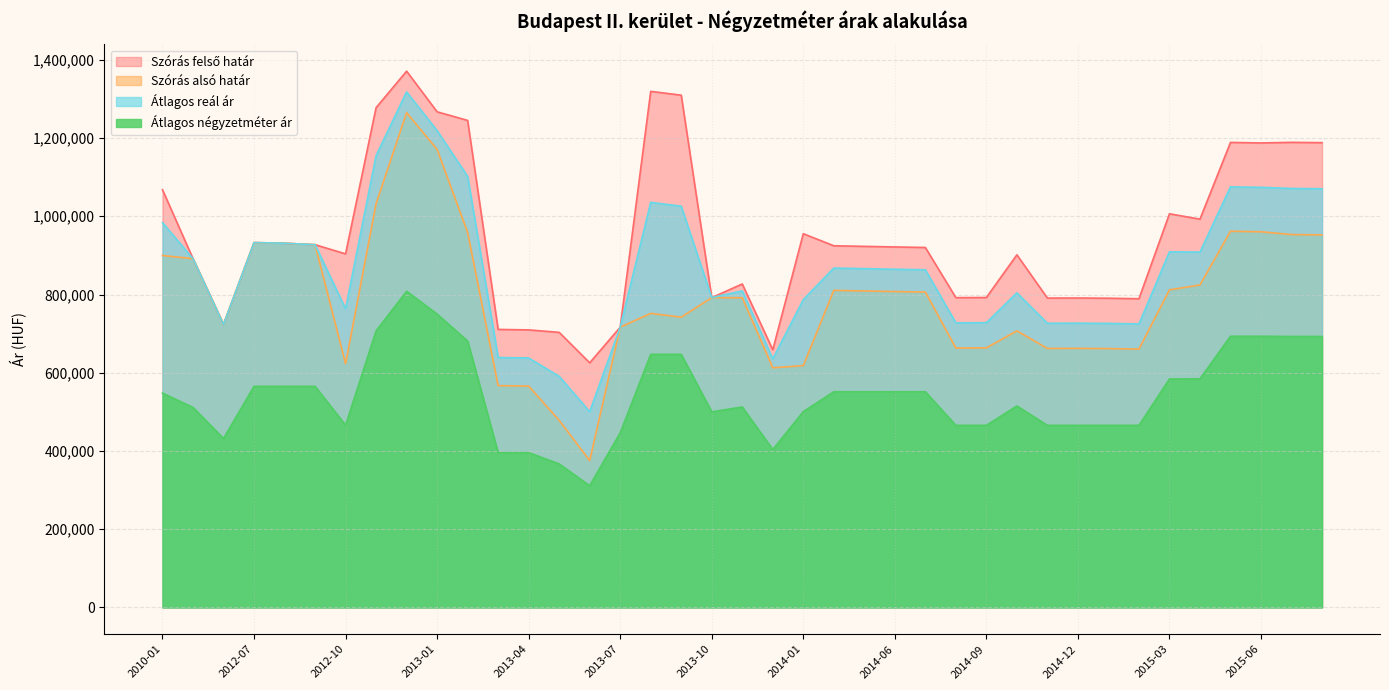

What is the approximate value of Szórás alsó határ at 2014-12, to the nearest 10?

662320